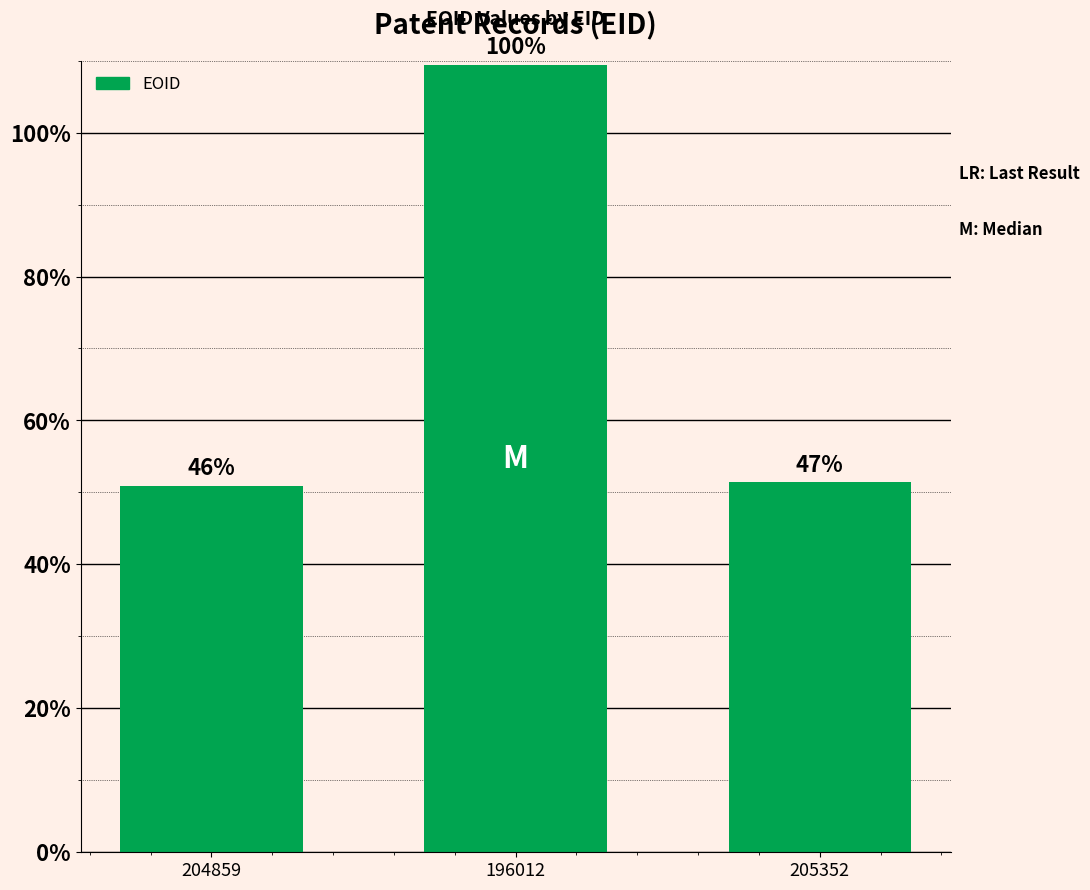

Reading left to right, extract all data points from this chart.

204859=508714	196012=1094233	205352=513952